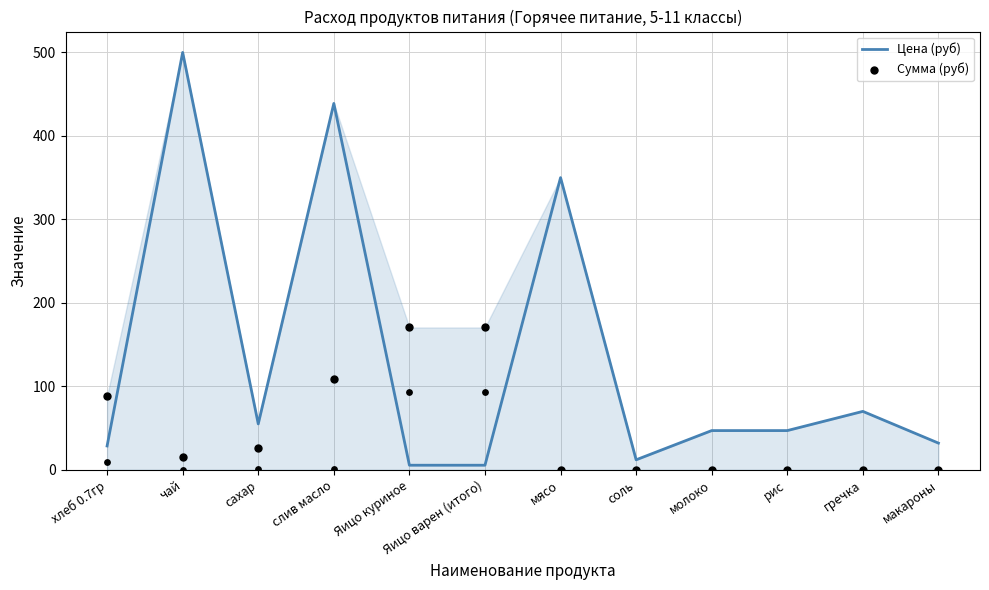

Which series contains the highest Y value?

Цена (руб)